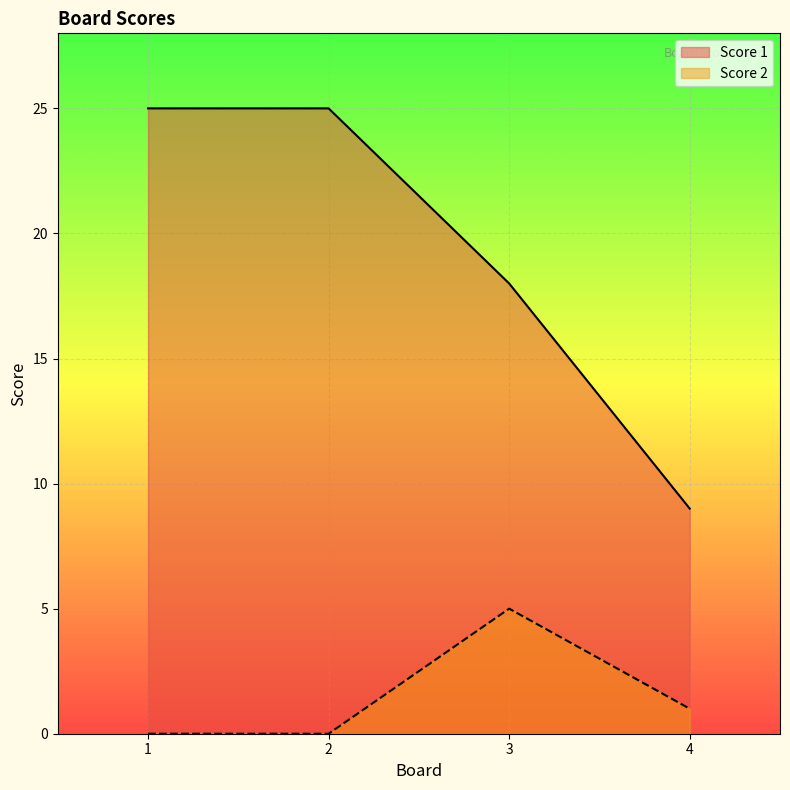

At which label does Score 2 reach its peak?

3